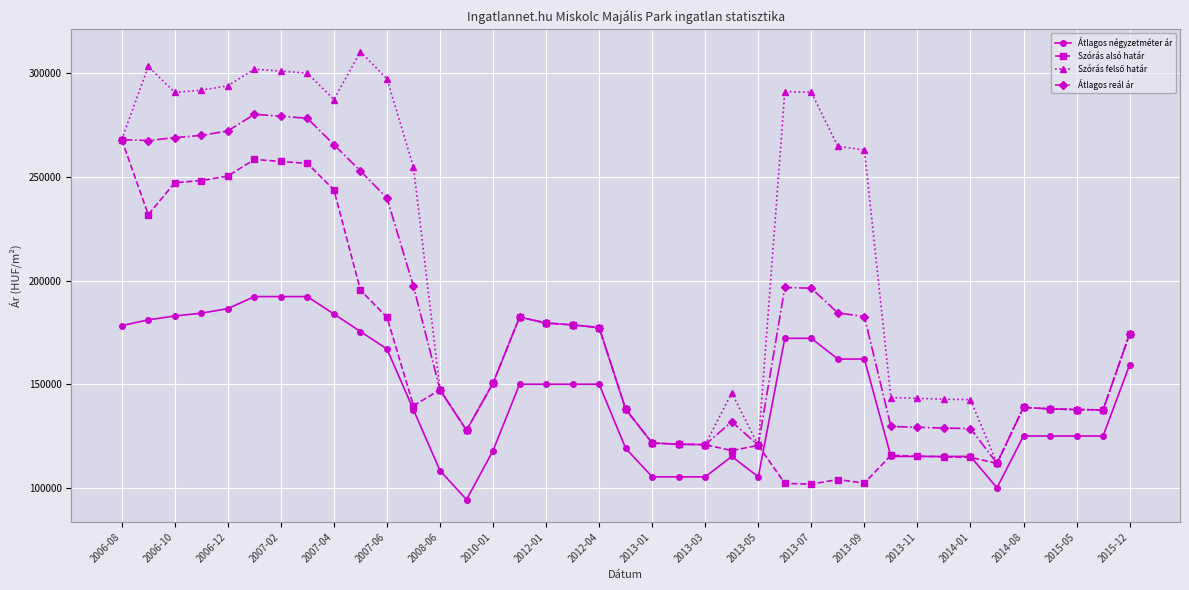

What is the value of the Átlagos reál ár point at the 15th from the left?

150539